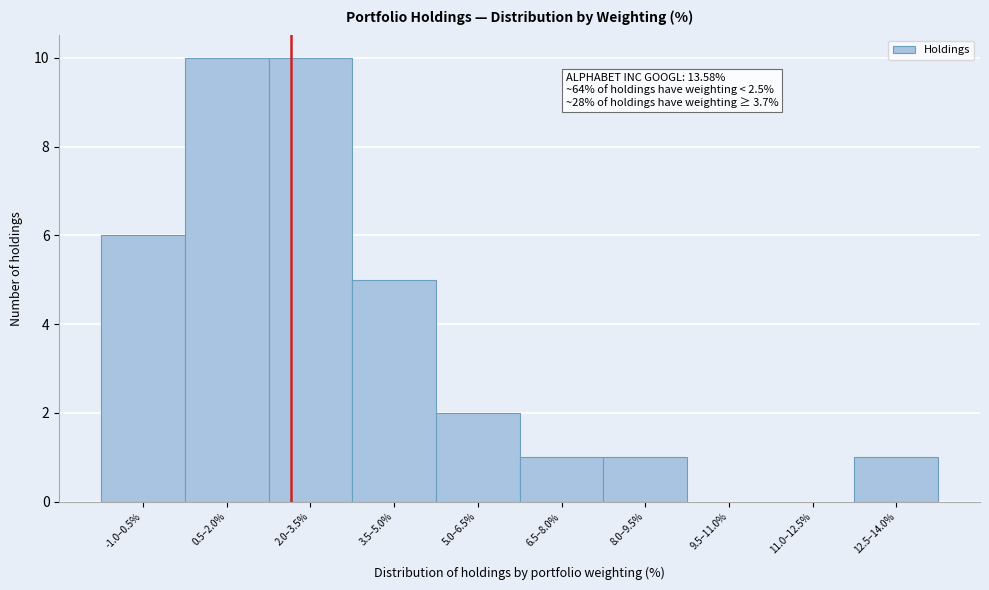

Reading right to left, transcribe all the data shown in this chart.

12.5–14.0%=1	11.0–12.5%=0	9.5–11.0%=0	8.0–9.5%=1	6.5–8.0%=1	5.0–6.5%=2	3.5–5.0%=5	2.0–3.5%=10	0.5–2.0%=10	-1.0–0.5%=6